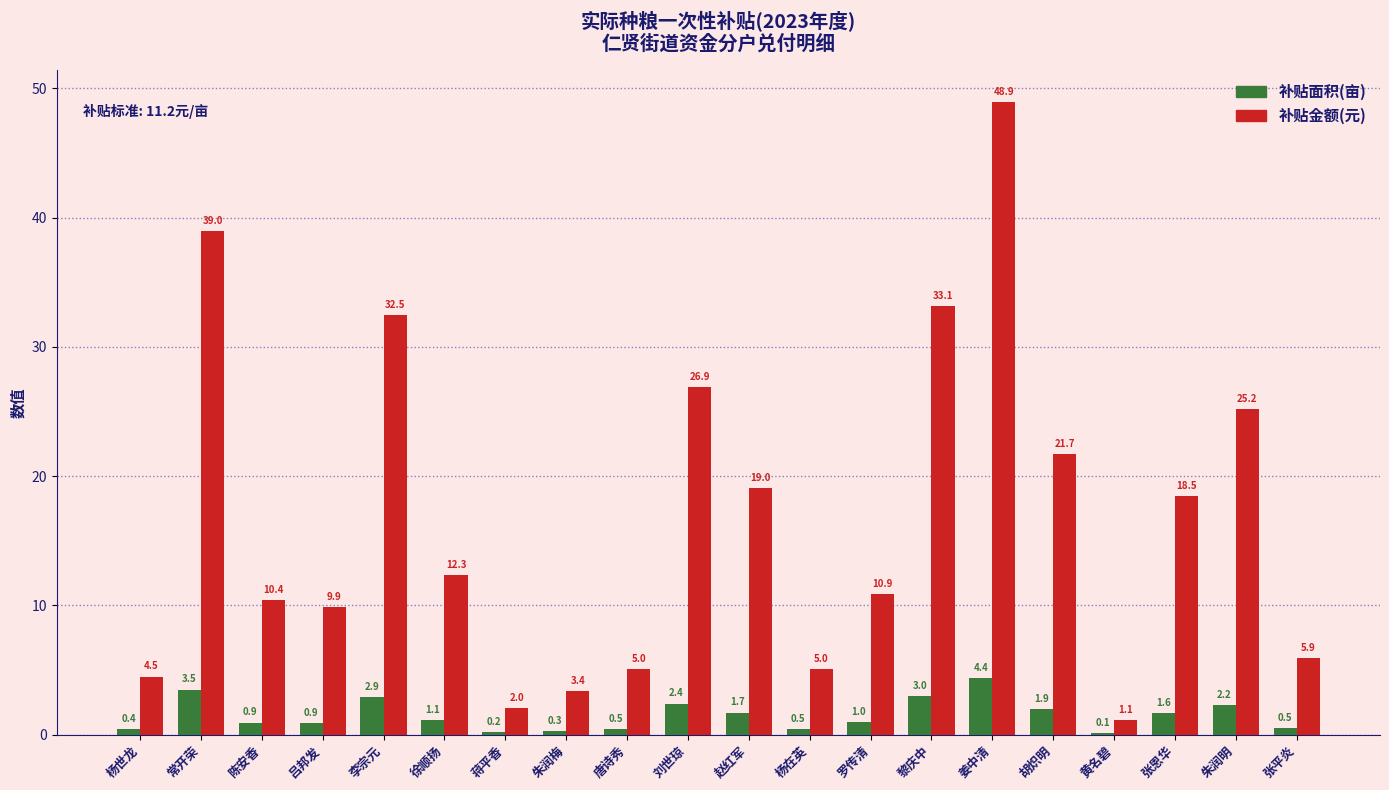

The 补贴金额(元) series shows 1.1 at 朱润梅. True or false?

False